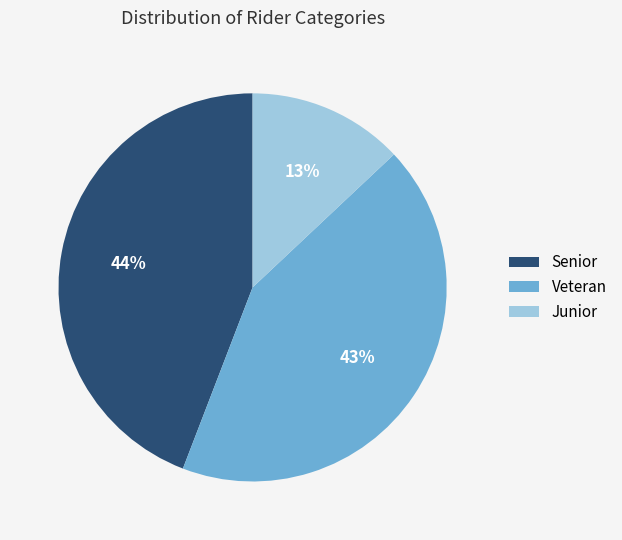

What percentage is the Junior slice, to the nearest percent?

13%